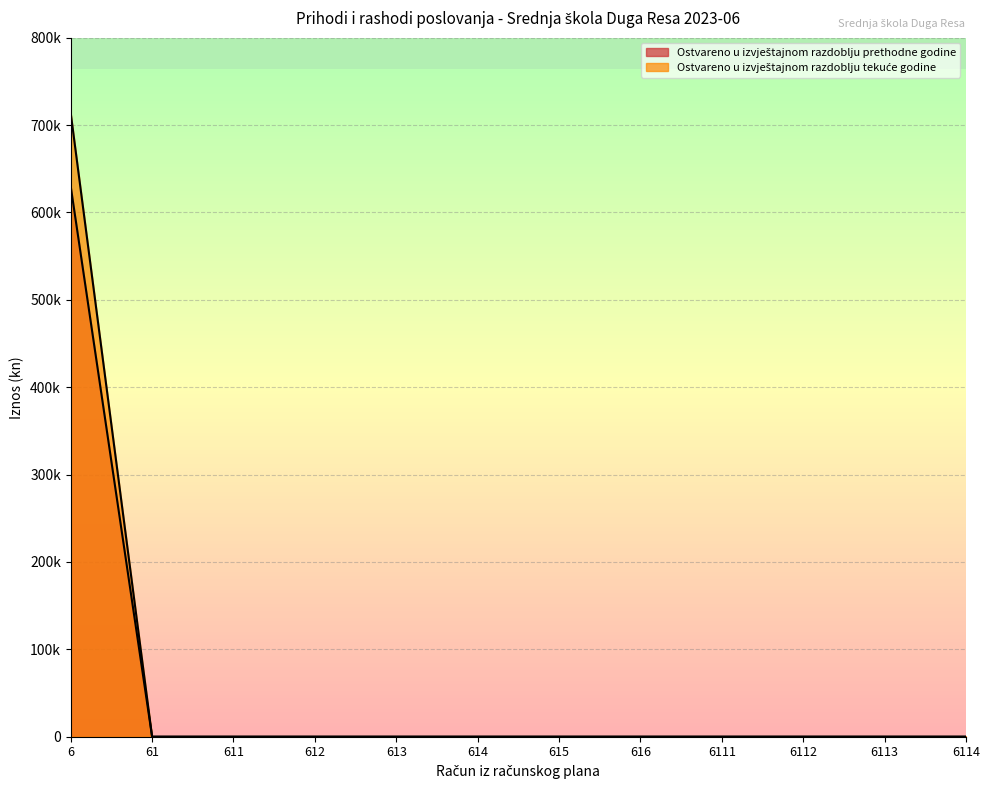

Rank the series by their maximum value, from lowest to highest.

Ostvareno u izvještajnom razdoblju prethodne godine, Ostvareno u izvještajnom razdoblju tekuće godine